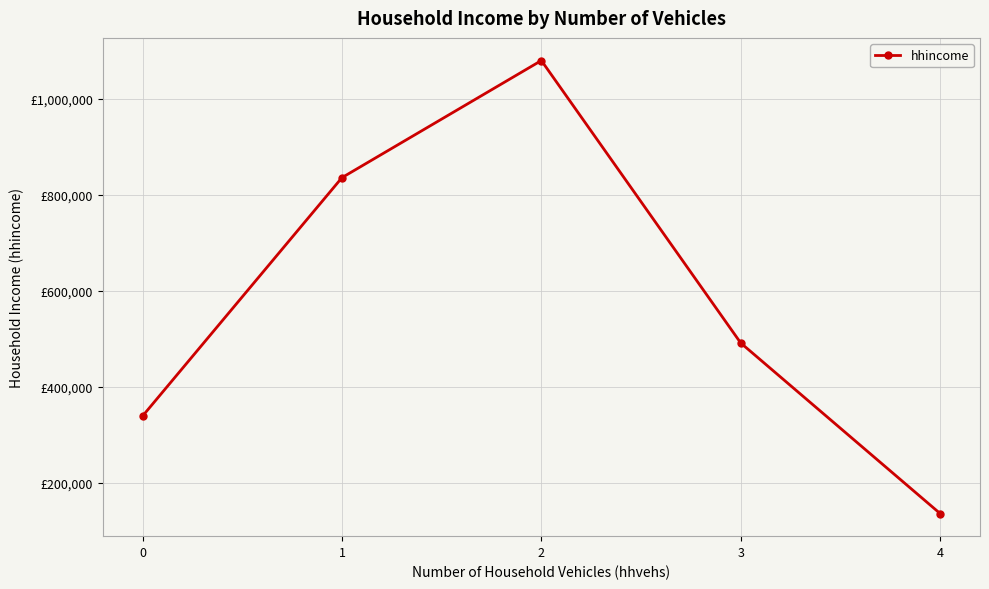

True or false: there are more than 2 points higher than both neighbors.

False